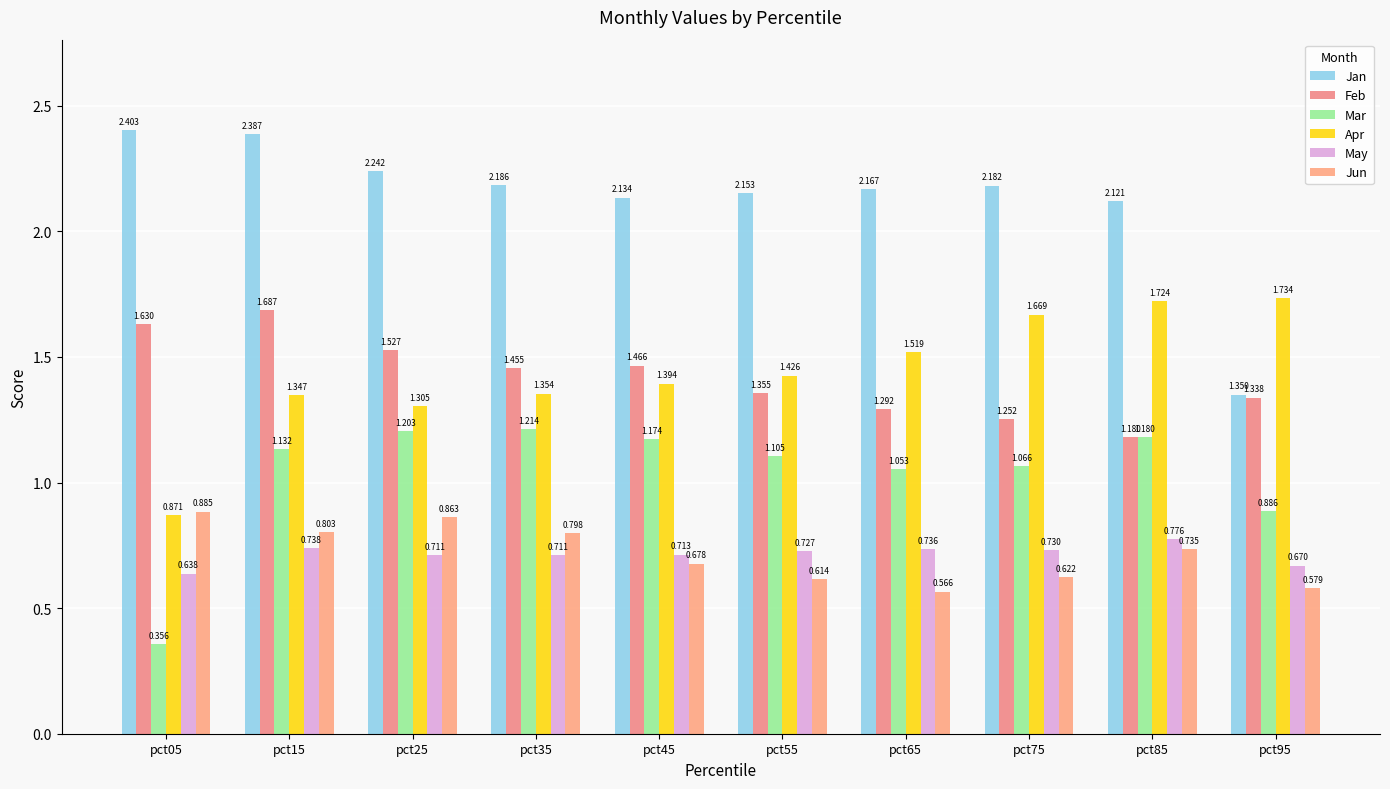

At which category is the sum across all series the highest?

pct15